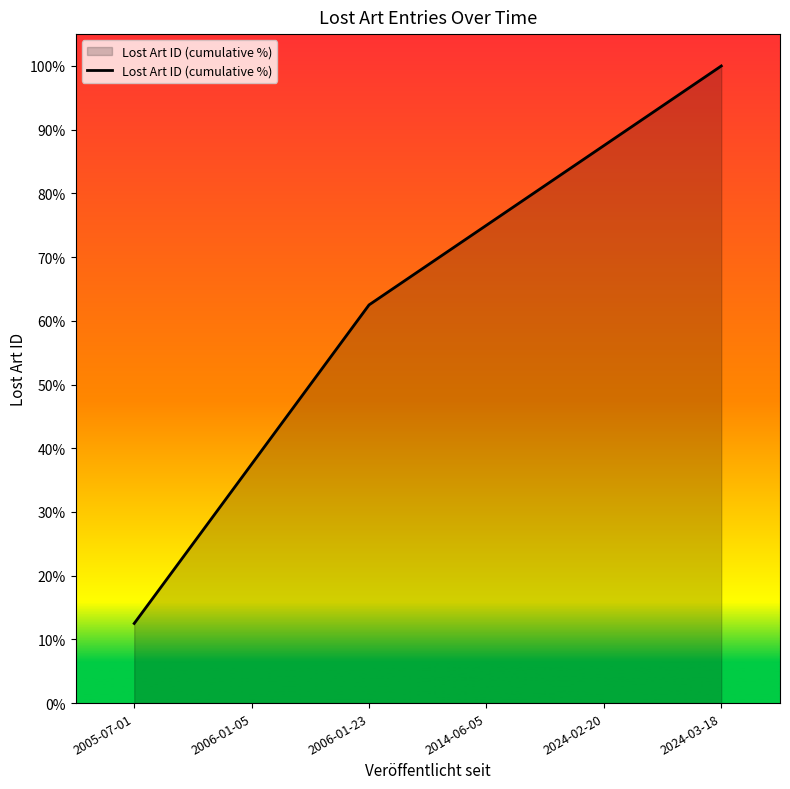

What is the sum of the values at 2006-01-23 and 2006-01-05?

100.0